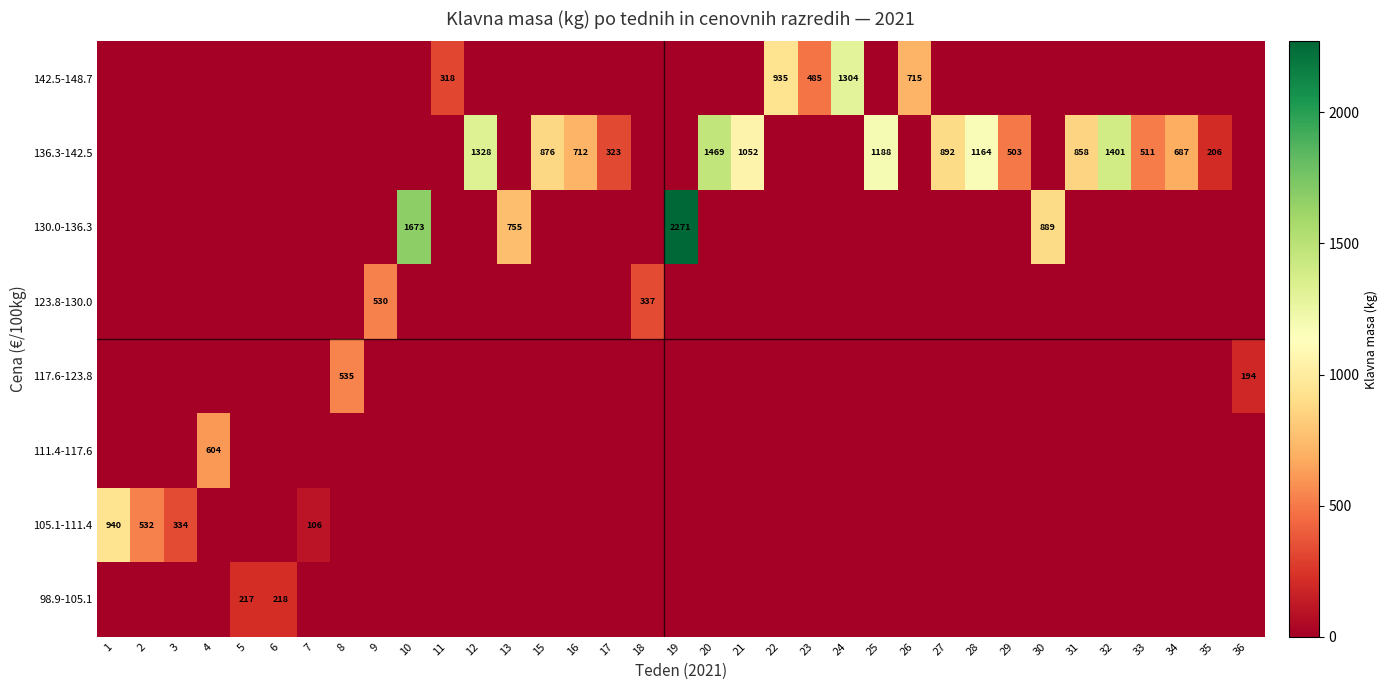

Between 20 and 29, which series saw the biggest shift?

136.3-142.5